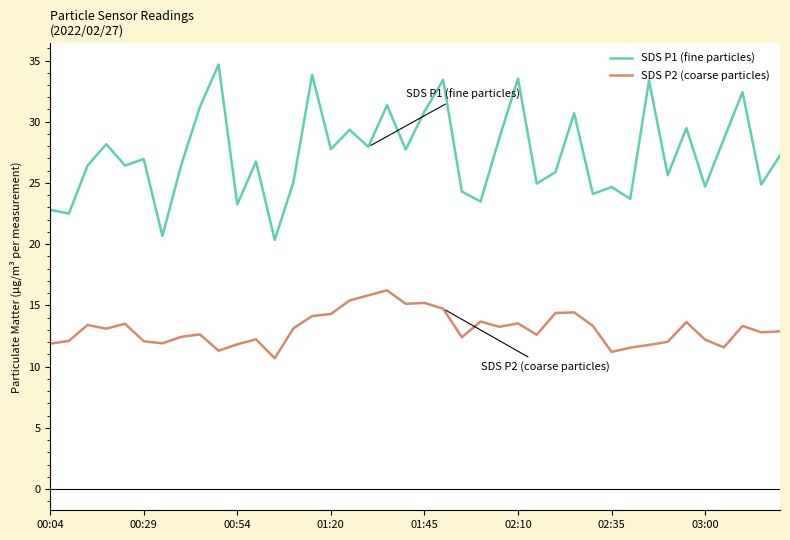

Rank the series by their maximum value, from lowest to highest.

SDS P2 (coarse particles), SDS P1 (fine particles)